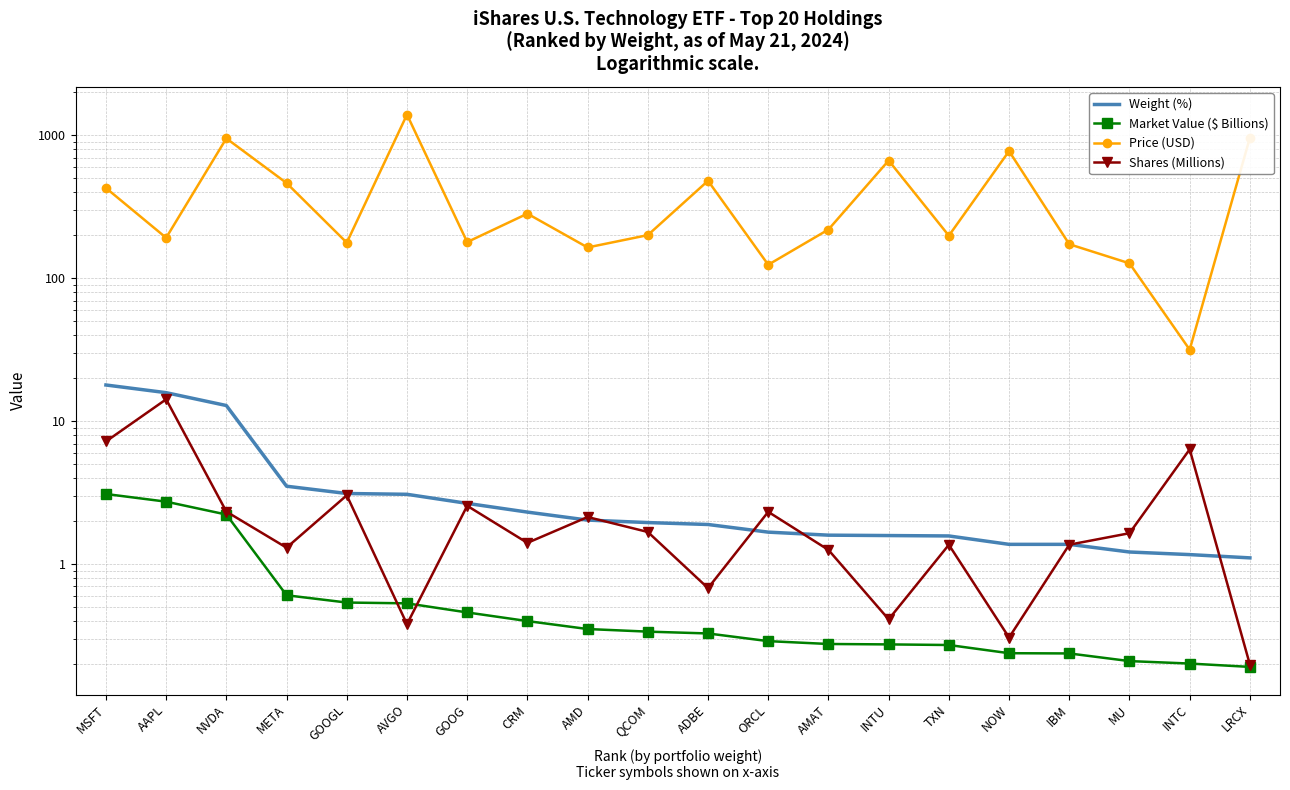

What position from the left is IBM?

17